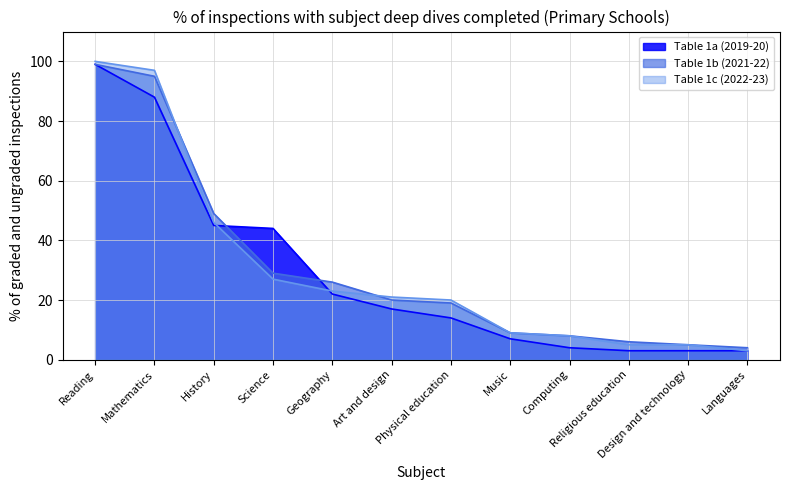

What is the difference between the highest and lowest values at Geography?

4